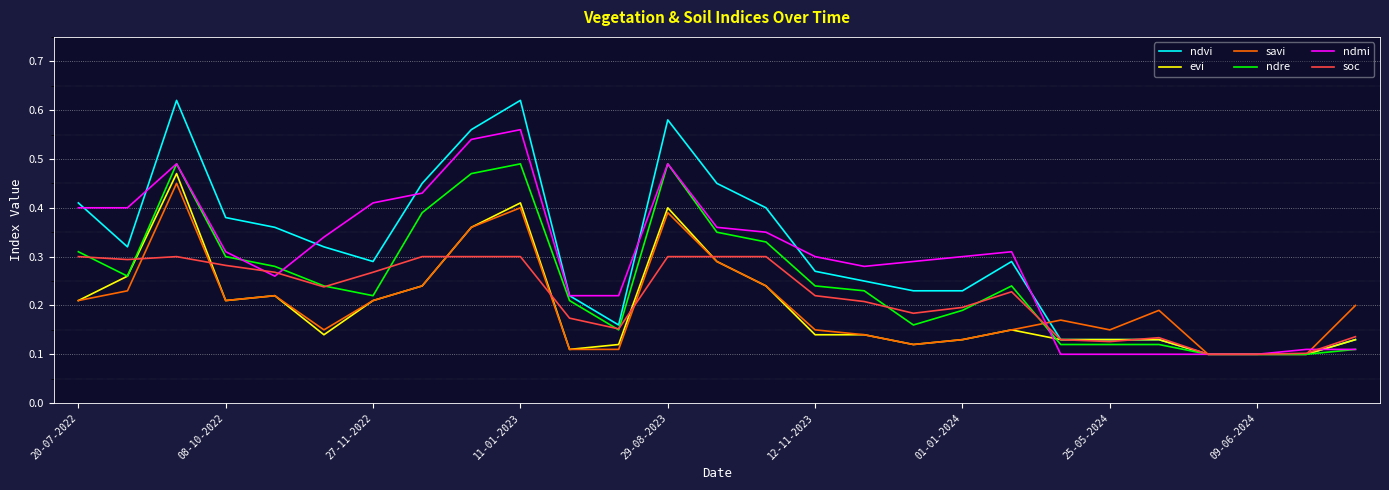

Which series has the widest spread of values?

ndvi